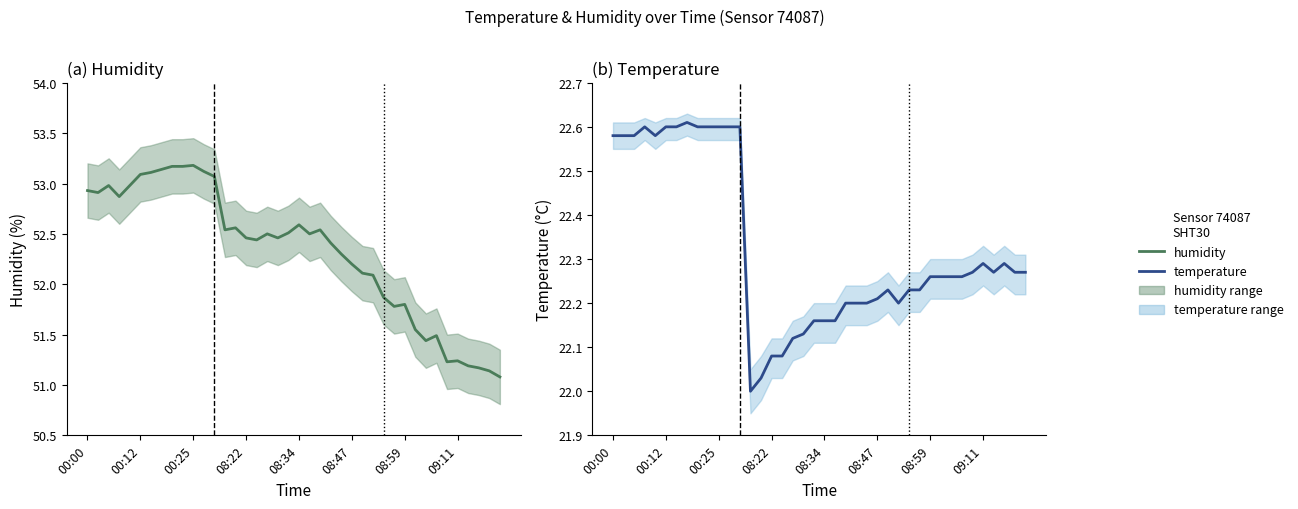

True or false: temperature has a value of 37.6 at 13.

False